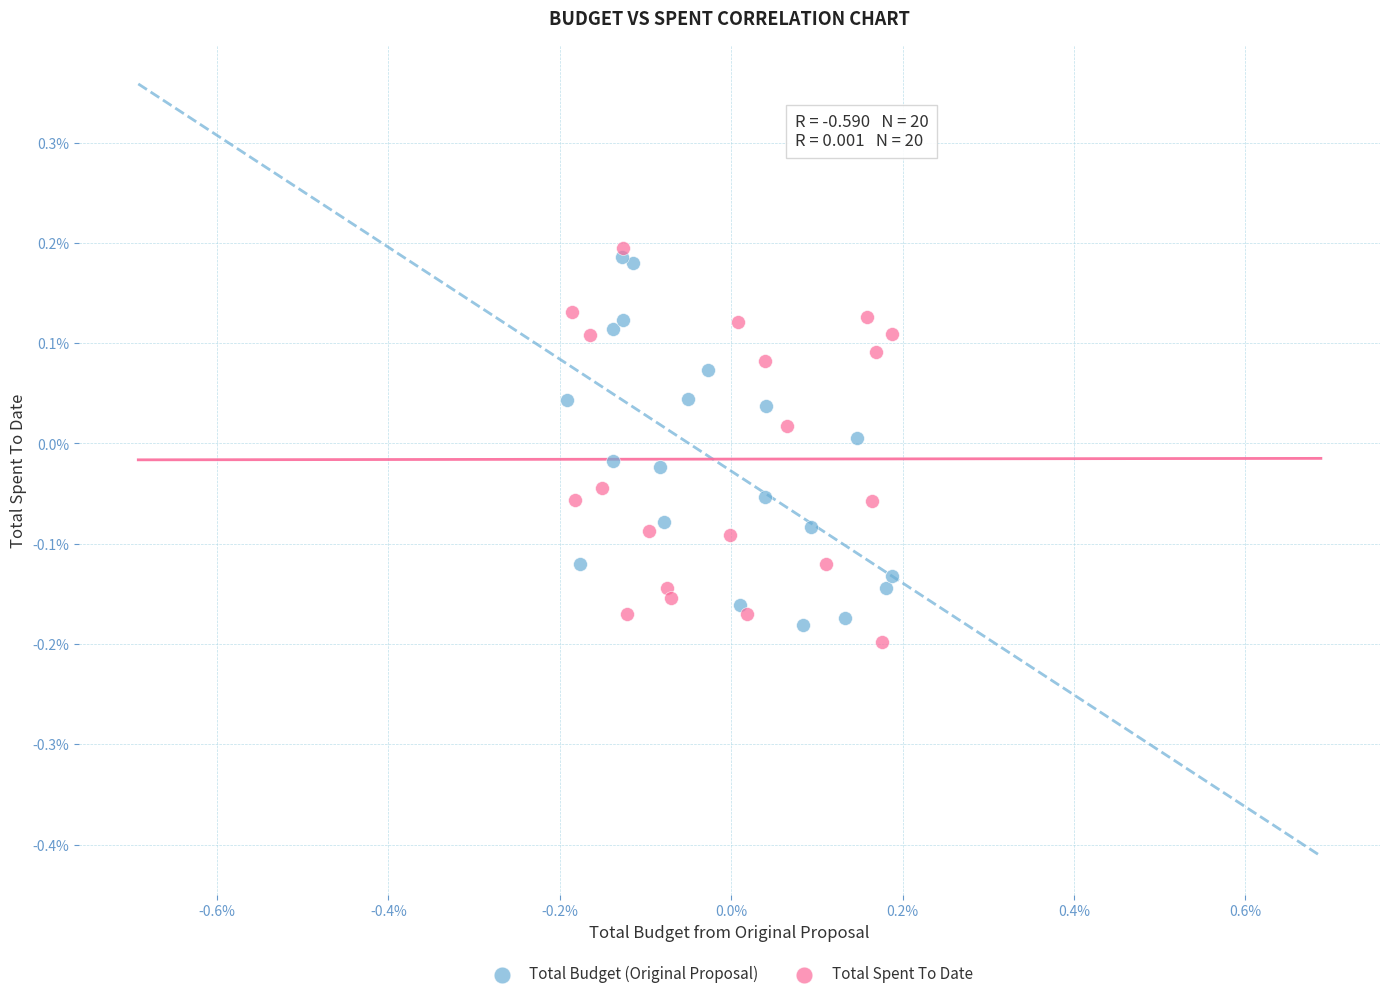

What are all the series names shown in the legend?

Total Budget (Original Proposal), Total Spent To Date